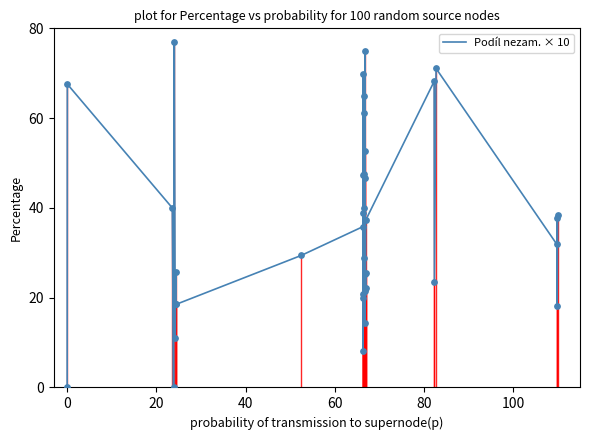

What is the difference between the maximum and minimum values?

76.9